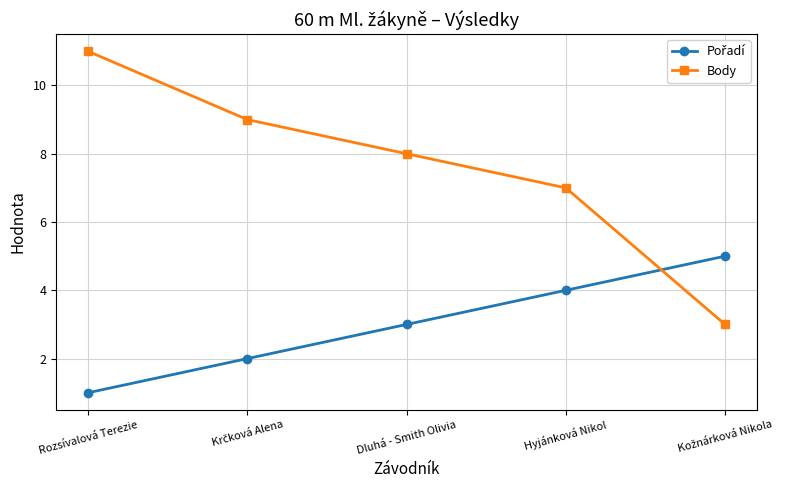

Does the chart have visible grid lines?

Yes